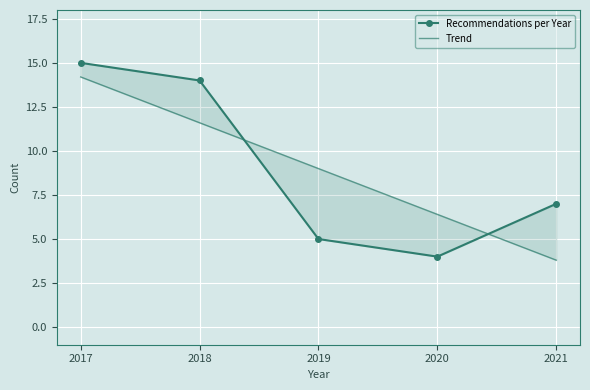

How many series are shown in this chart?

2